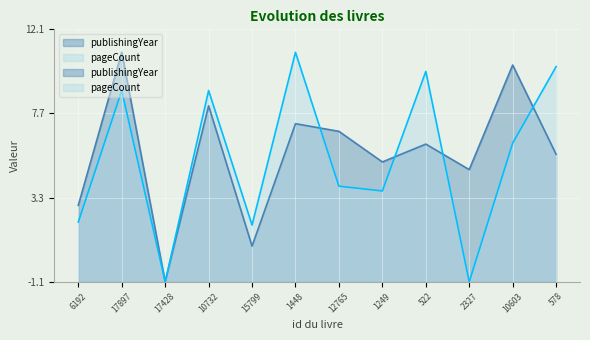

How many lines are shown in the chart?

2